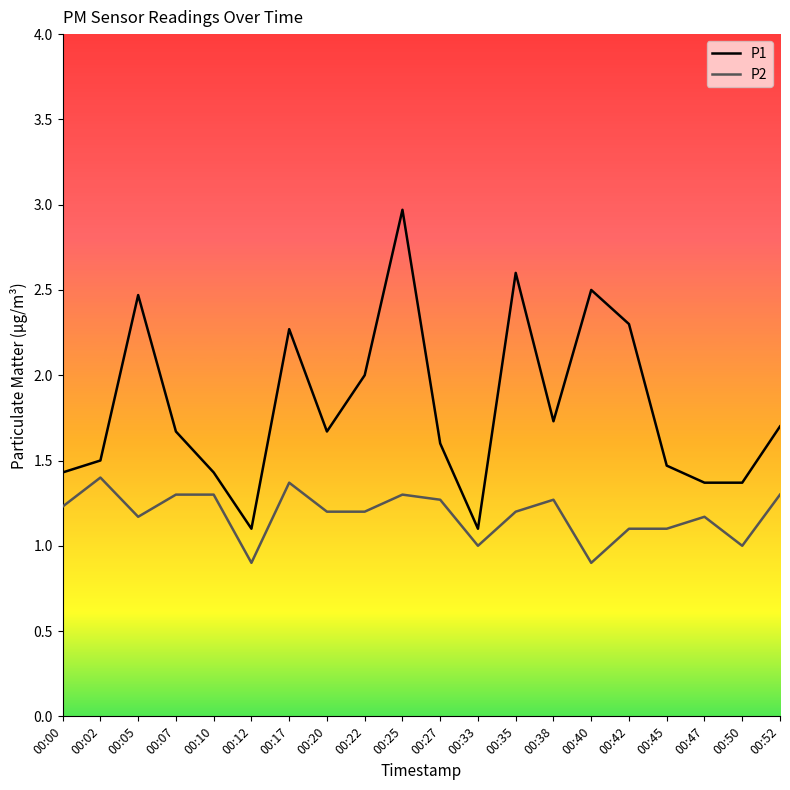

What is the minimum value for P2?

0.9